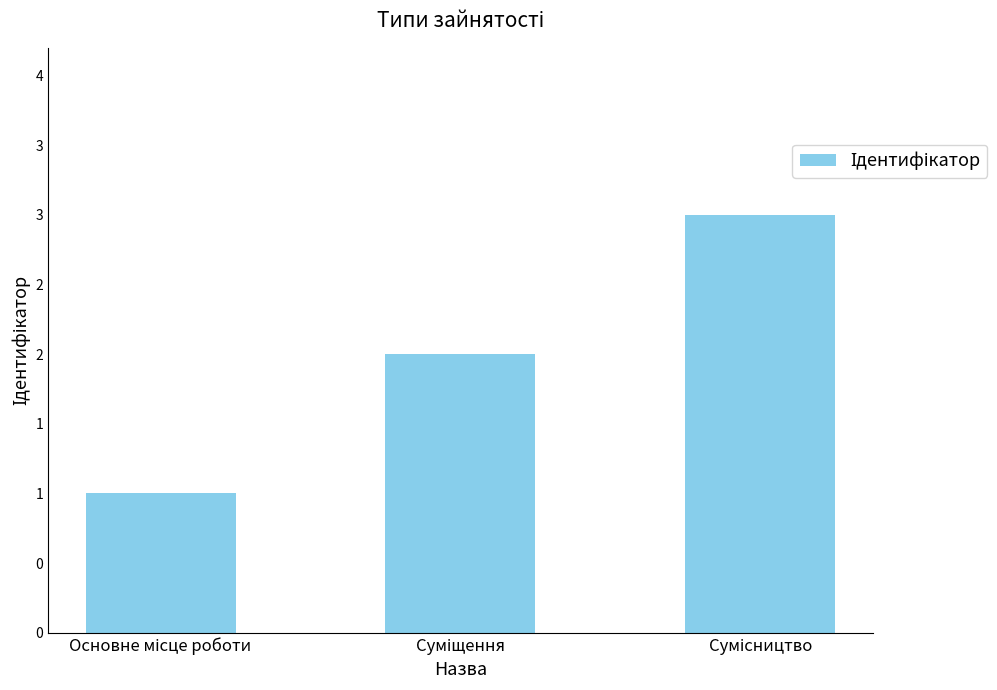

Is it true that the value at Сумісництво is 3?

True